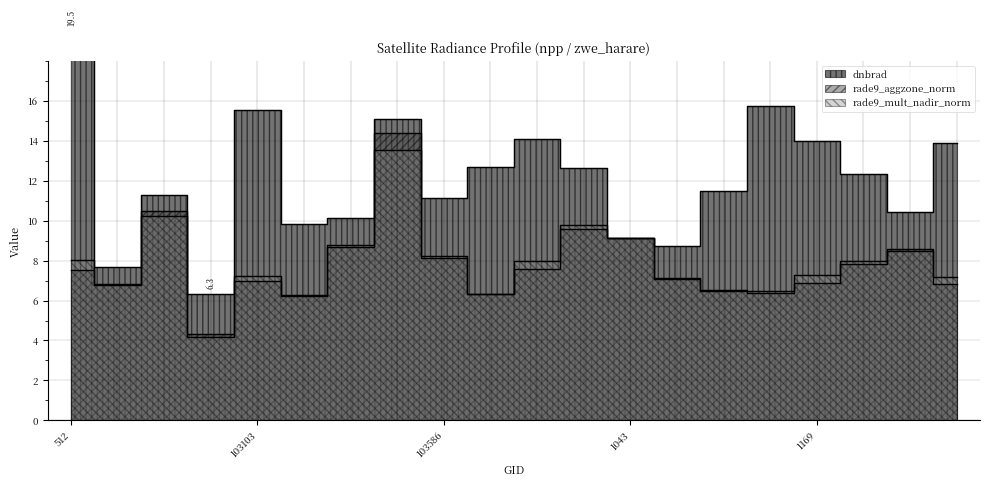

What are all the series names shown in the legend?

dnbrad, rade9_aggzone_norm, rade9_mult_nadir_norm